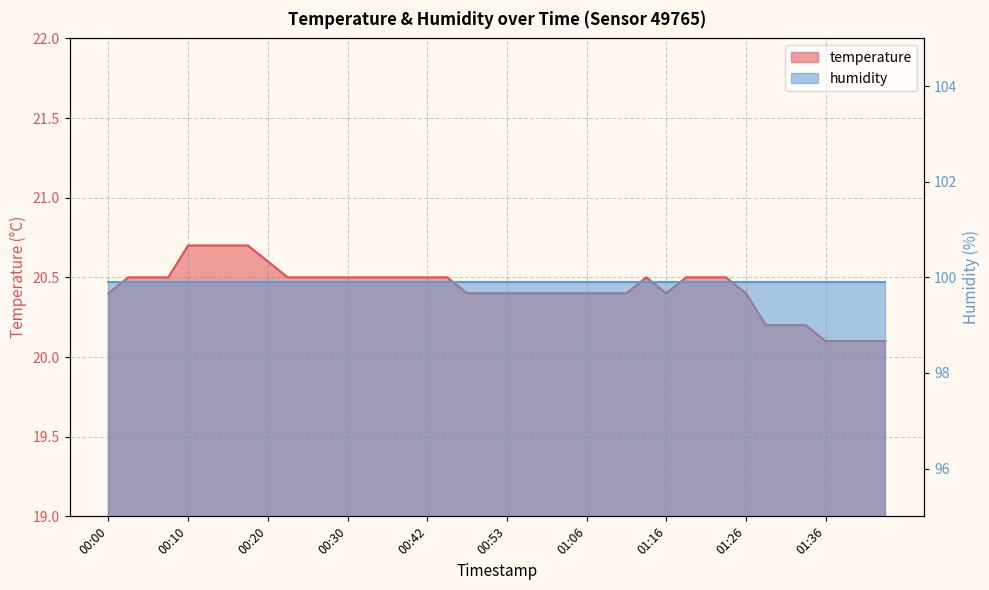

Where is the first local minimum?

01:16